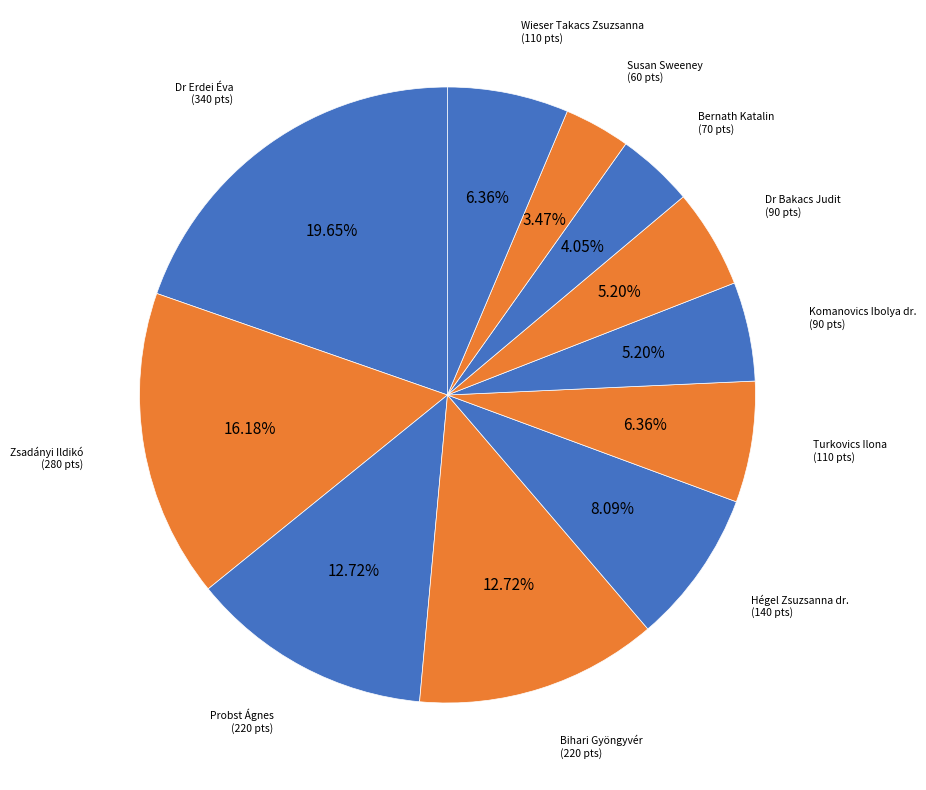

Count the number of slices in the pie.

11